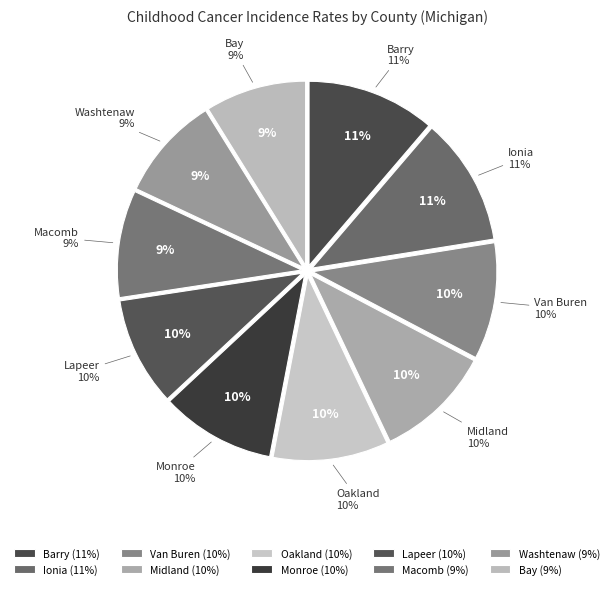

How many segments does this pie chart have?

10